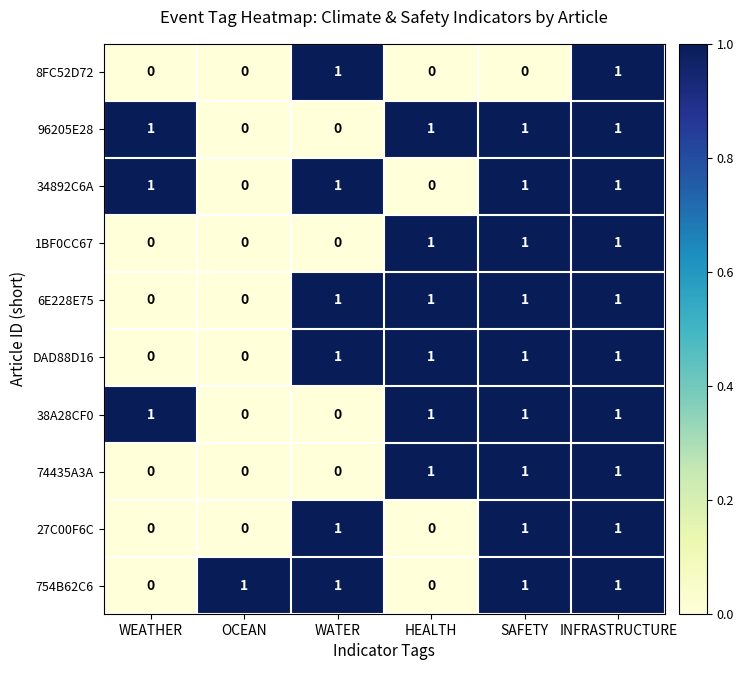

Count the 8FC52D72 values in the range 0 to 1.

6